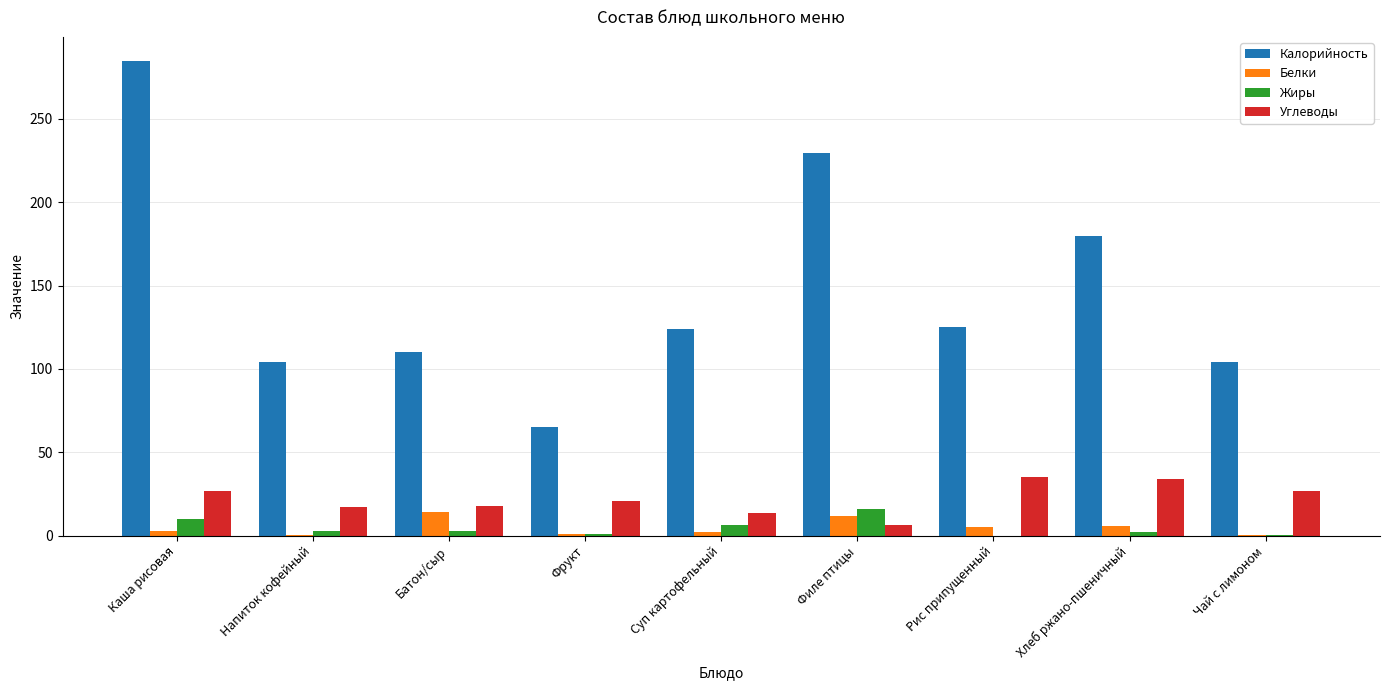

At which category is the sum across all series the highest?

Каша рисовая